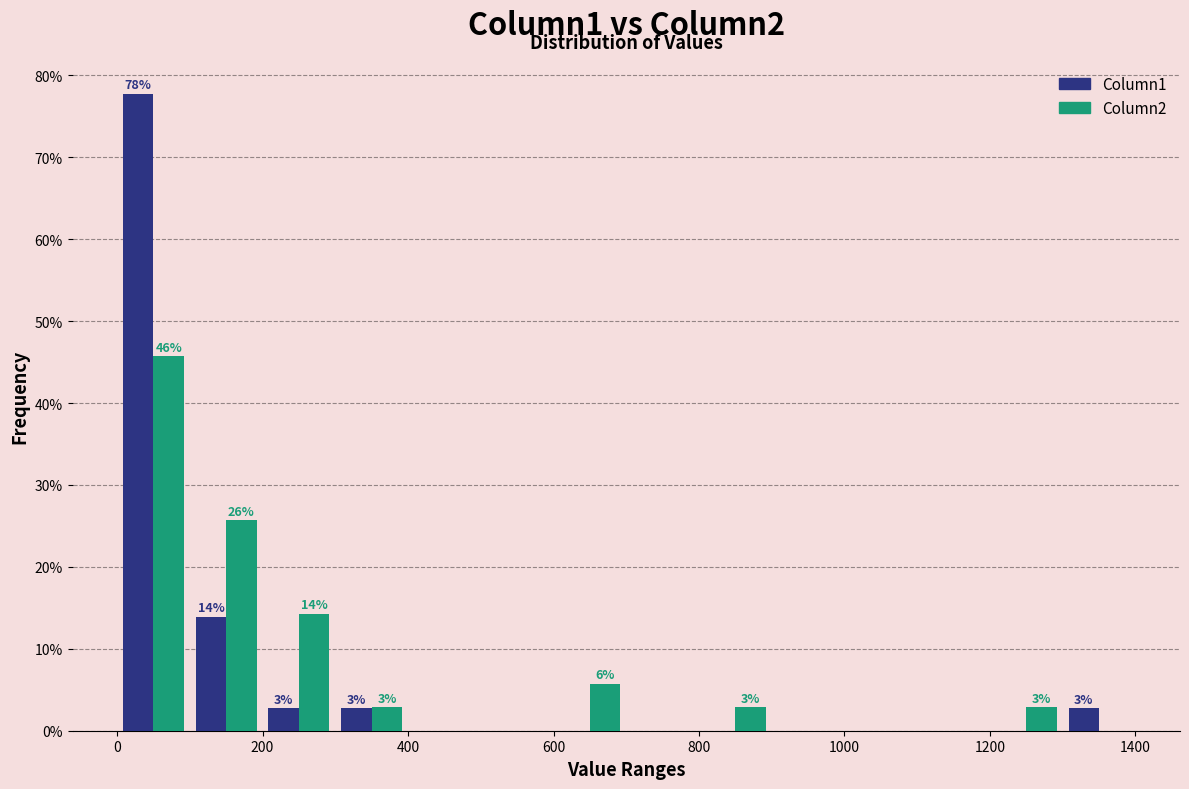

In the Column1 series, which range on the x-axis has the tallest bar?

0 to 100